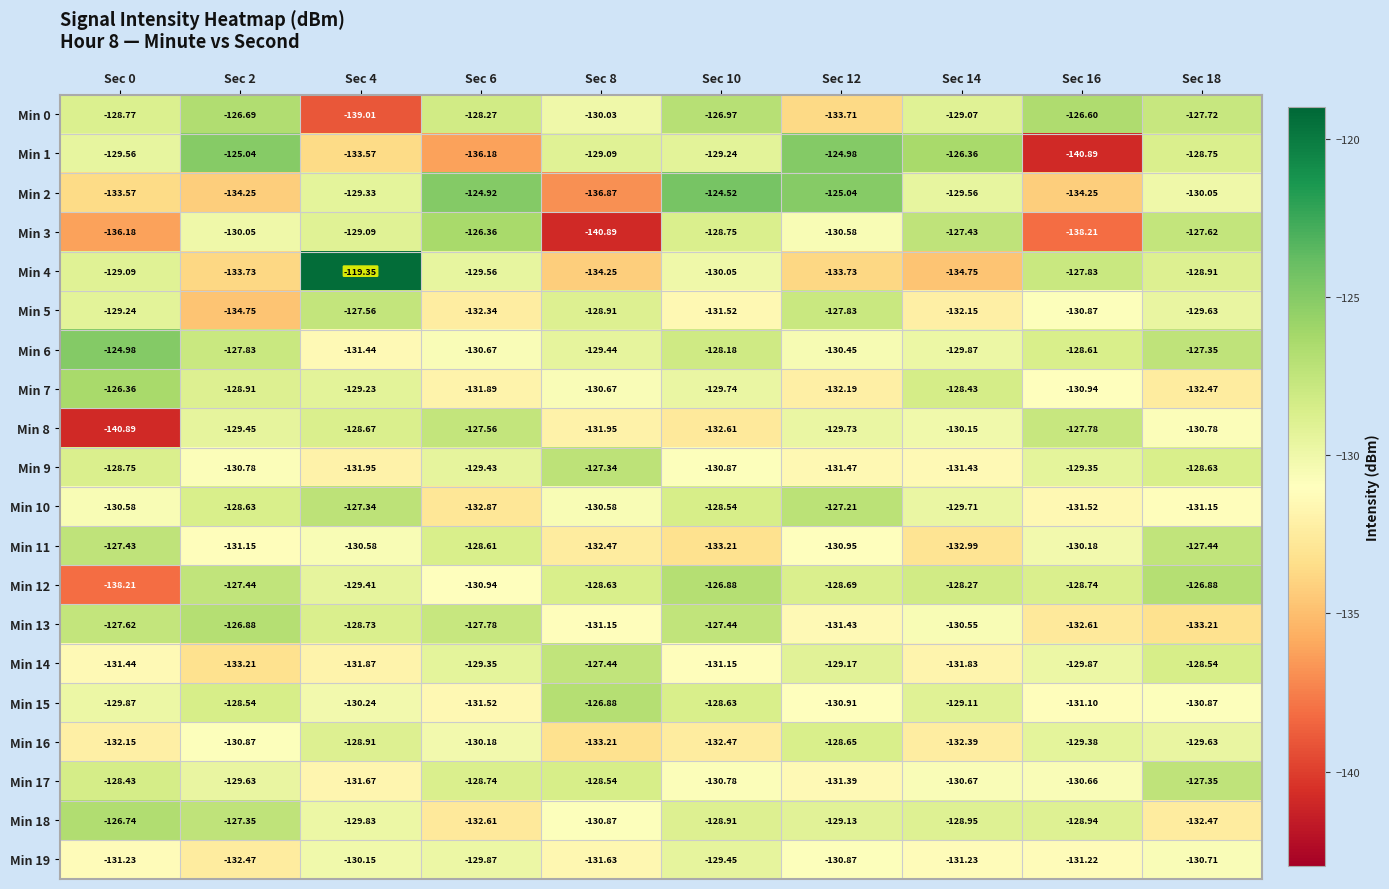

Is the value of Min 4 at Sec 10 greater than the value of Min 13 at Sec 6?

No